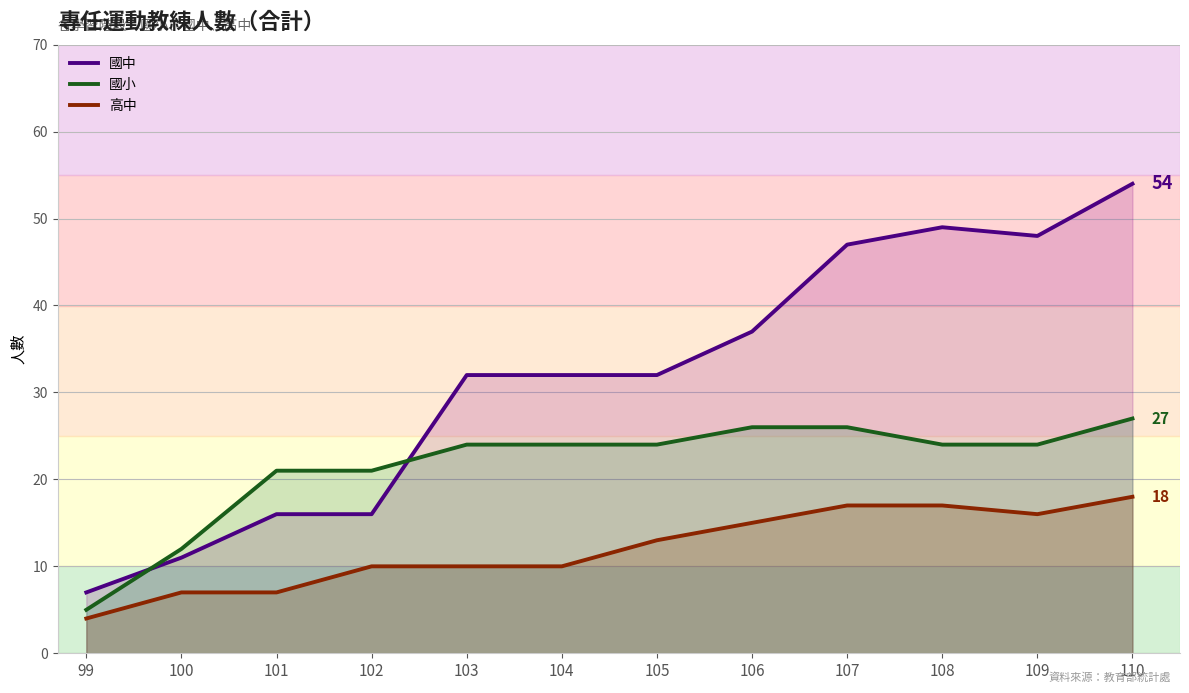

Which series has the widest spread of values?

國中